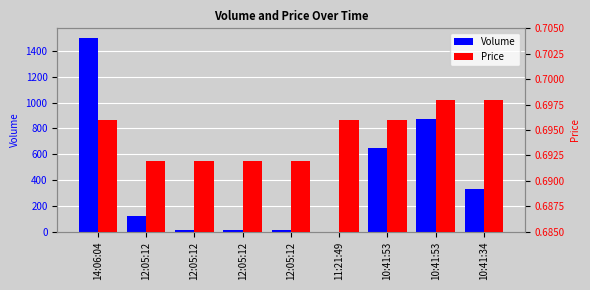

What value does the Volume series have at 12:05:12?

10.0